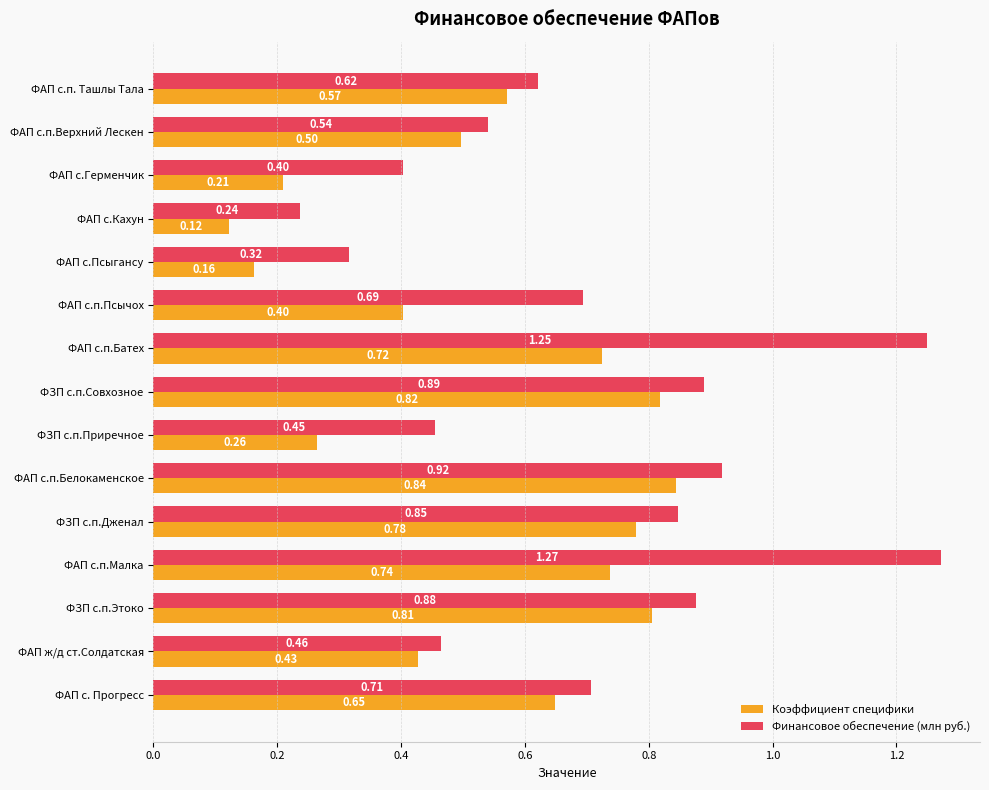

At which label is Финансовое обеспечение (млн руб.) closest to 0?

ФАП с.Кахун